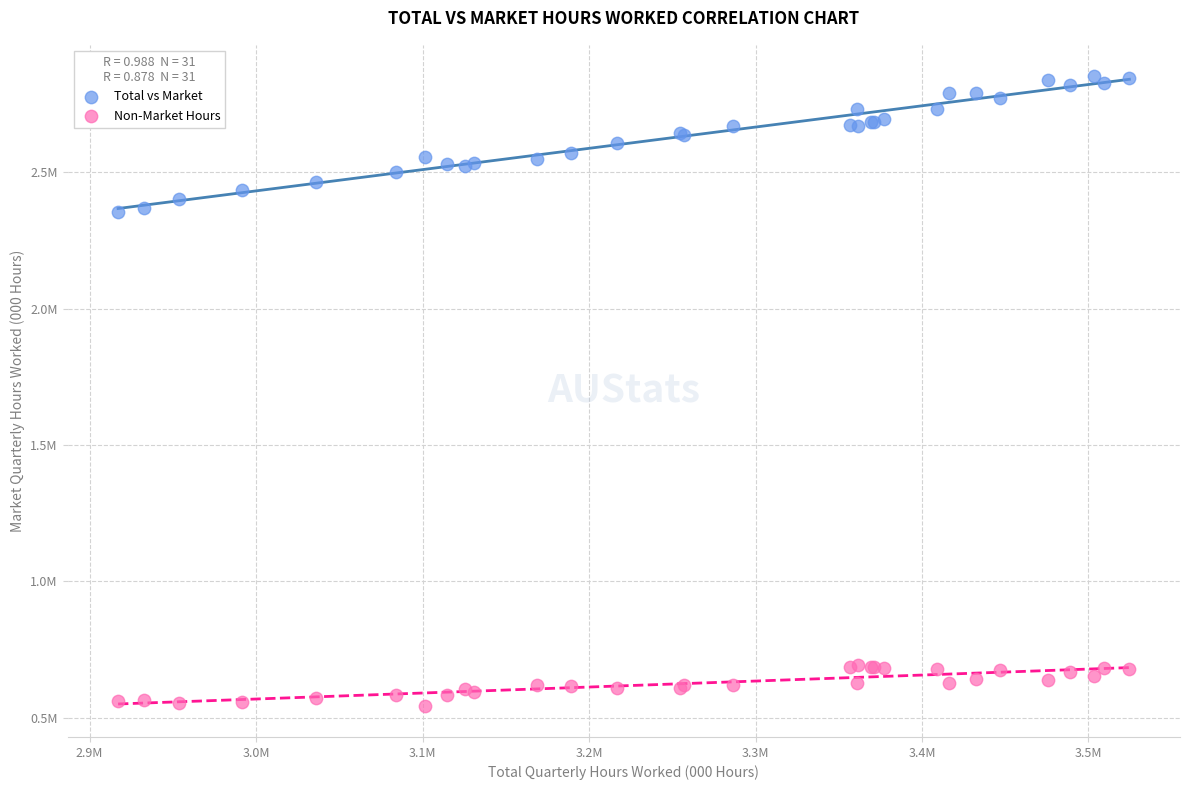

What are all the series names shown in the legend?

Total vs Market, Non-Market Hours